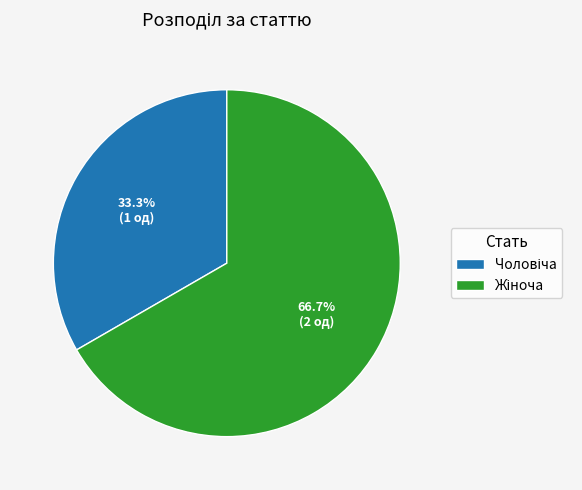

What percentage is the Чоловіча slice, to the nearest percent?

33%